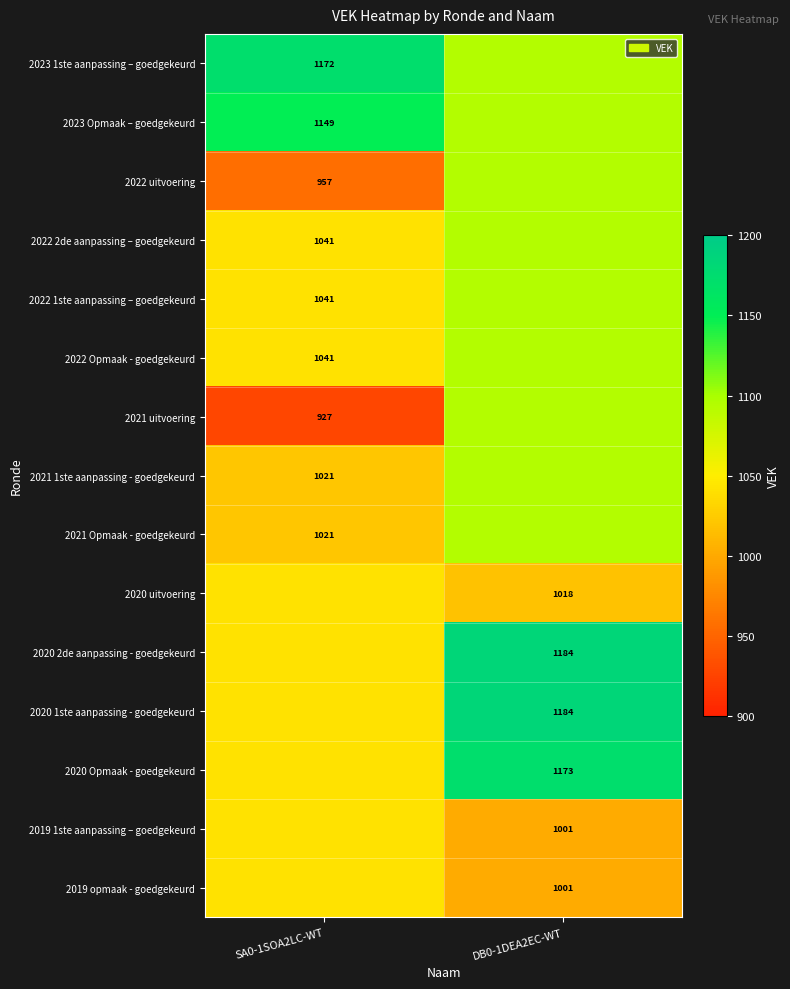

Rank the series at DB0-1DEA2EC-WT from lowest to highest value.

2019 1ste aanpassing – goedgekeurd, 2019 opmaak - goedgekeurd, 2020 uitvoering, 2023 1ste aanpassing – goedgekeurd, 2023 Opmaak – goedgekeurd, 2022 uitvoering, 2022 2de aanpassing – goedgekeurd, 2022 1ste aanpassing – goedgekeurd, 2022 Opmaak - goedgekeurd, 2021 uitvoering, 2021 1ste aanpassing - goedgekeurd, 2021 Opmaak - goedgekeurd, 2020 Opmaak - goedgekeurd, 2020 2de aanpassing - goedgekeurd, 2020 1ste aanpassing - goedgekeurd